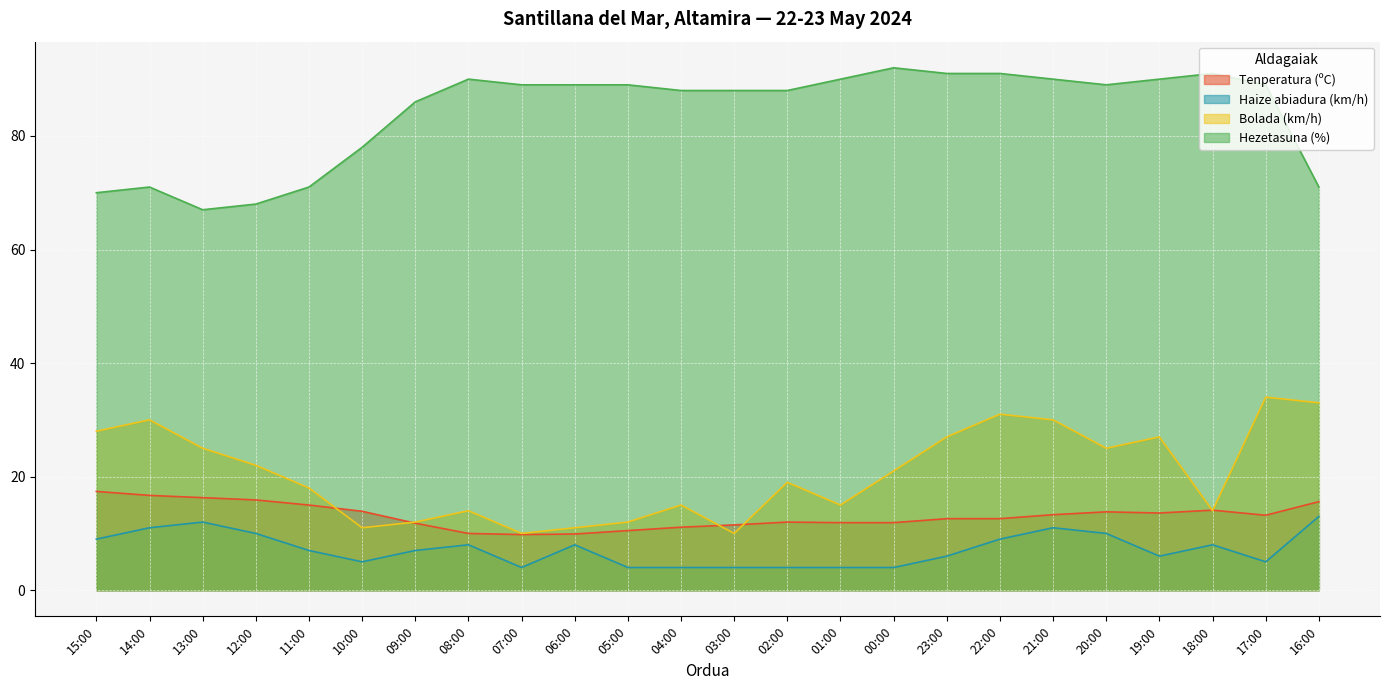

Which series changed the most between 10:00 and 01:00?

Hezetasuna (%)